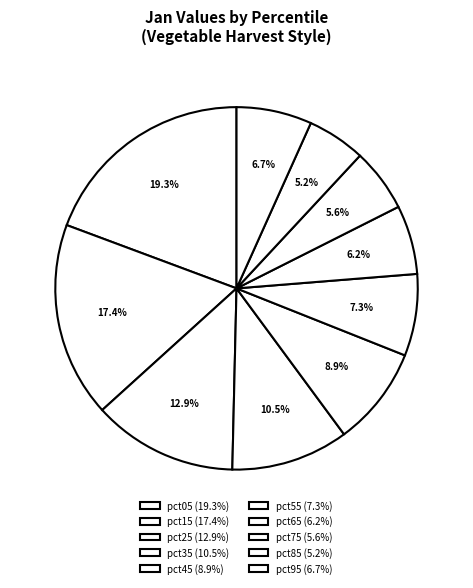

True or false: pct15 accounts for 26% of the total.

False